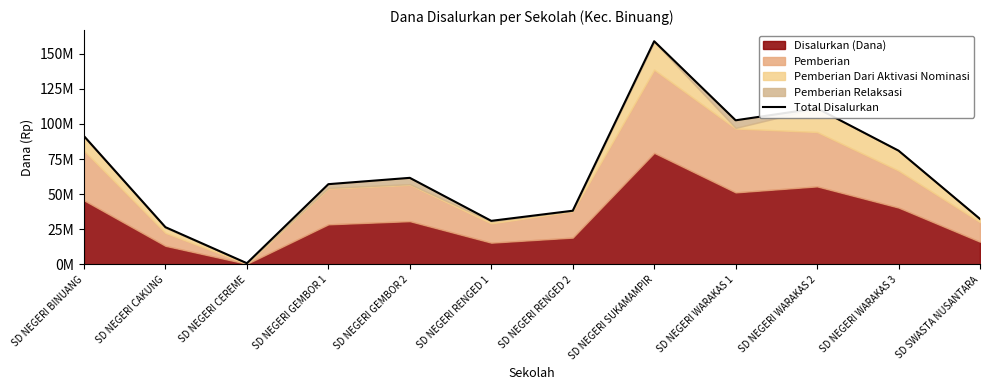

Where is the data nearest to the value 79875000?

SD NEGERI WARAKAS 3